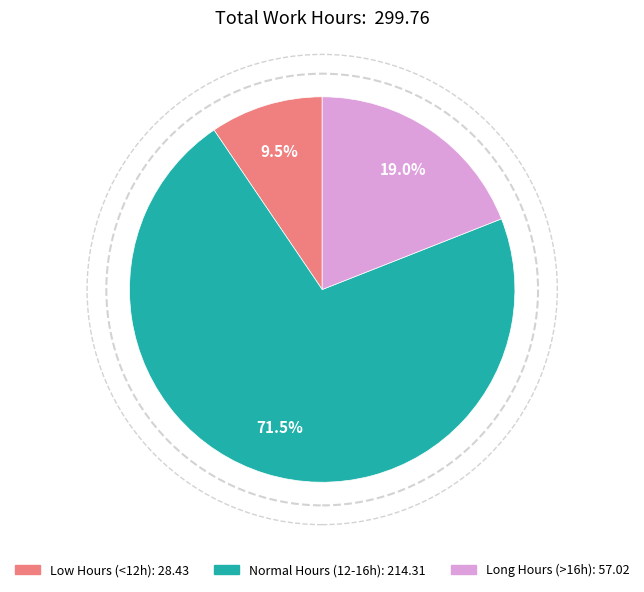

How many segments does this pie chart have?

3